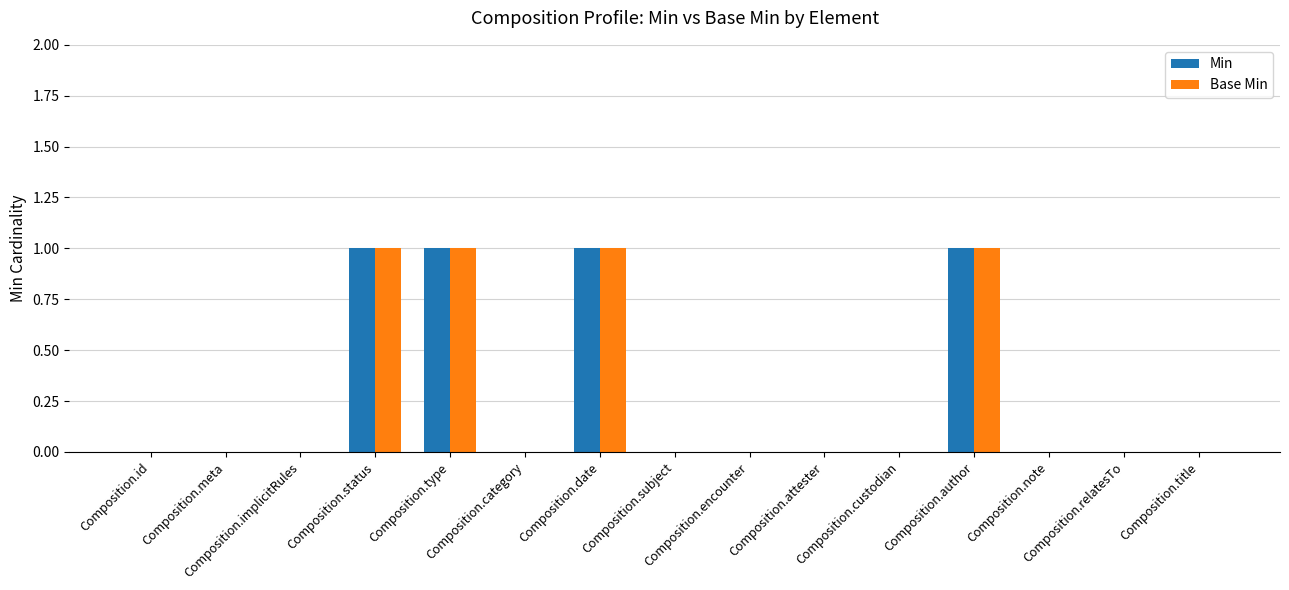

What is the sum of all Min values?

4